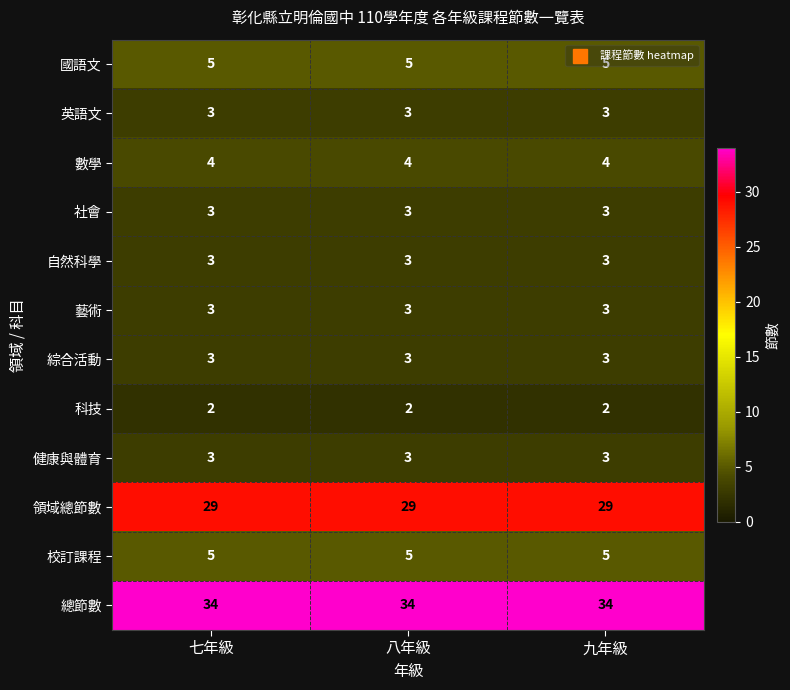

What is the spread (max minus min) of values at 八年級?

32